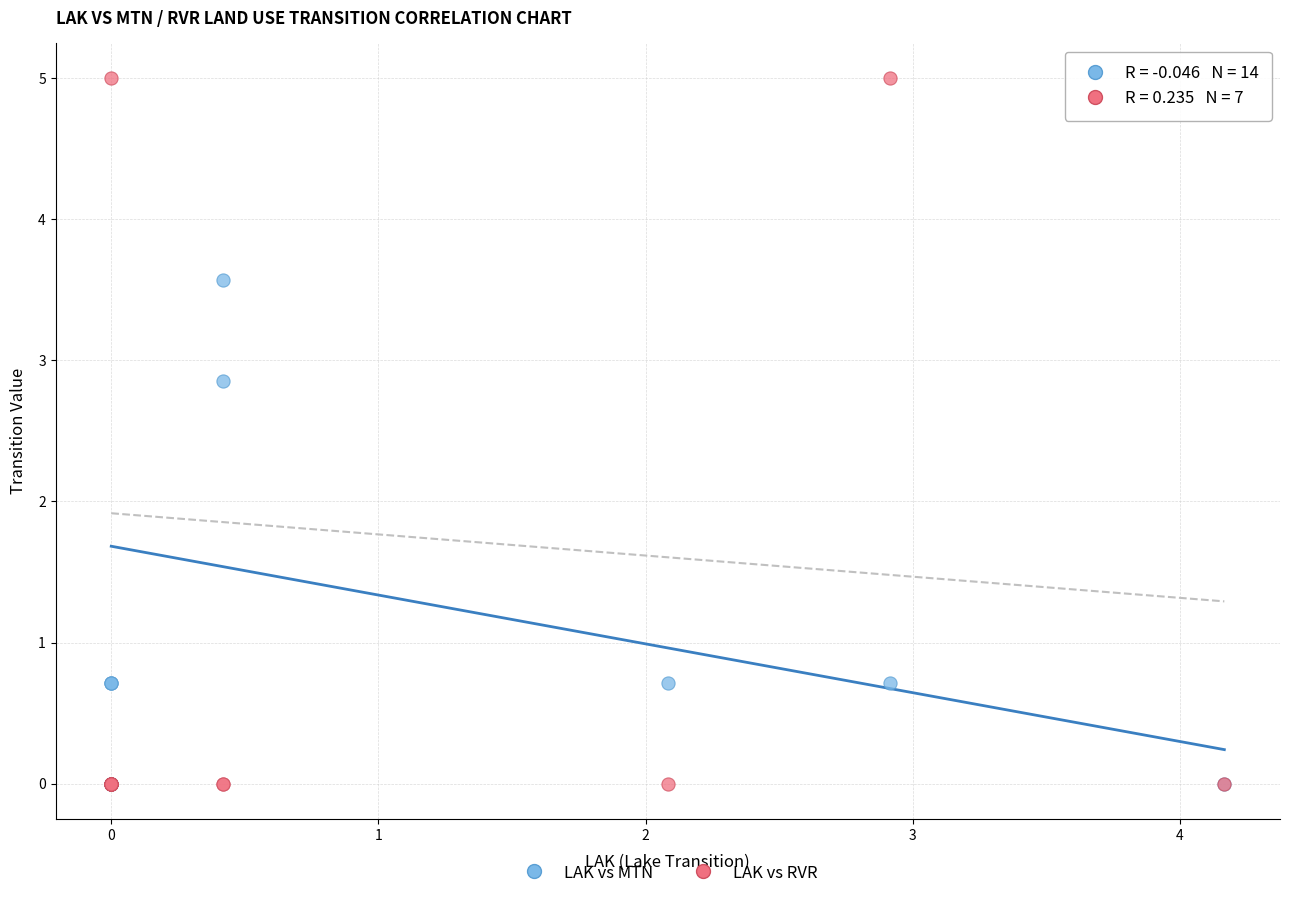

Across all series, what Y value is closest to 2?

2.9